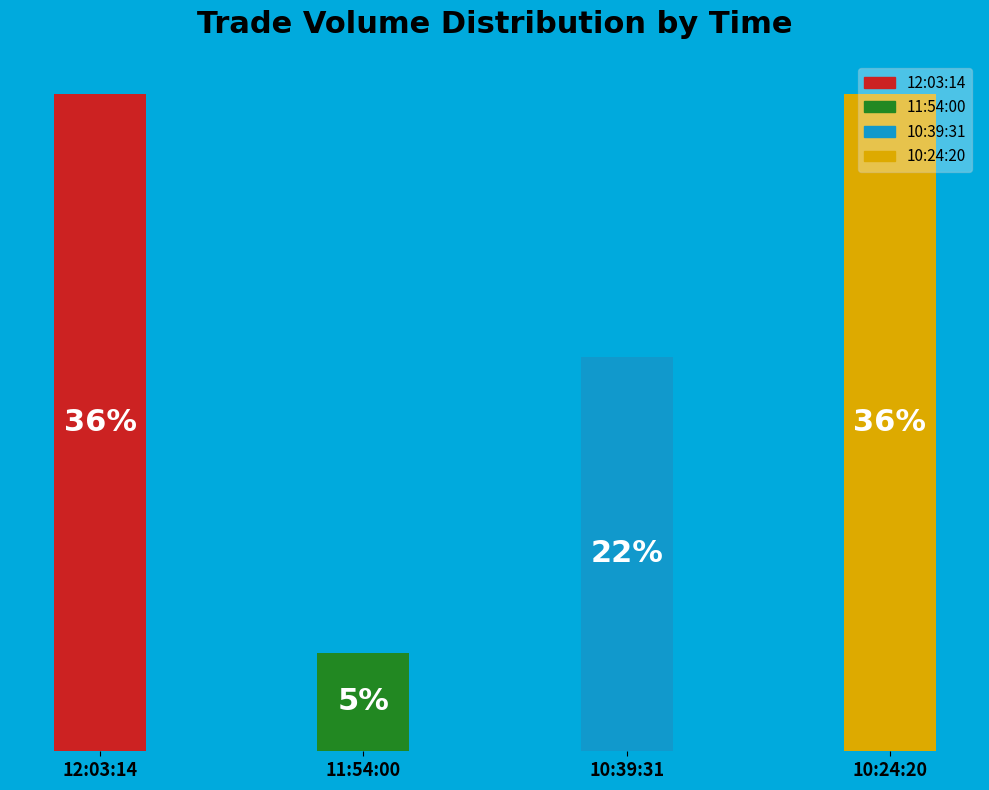

To the nearest percent, what portion does 11:54:00 represent?

5%